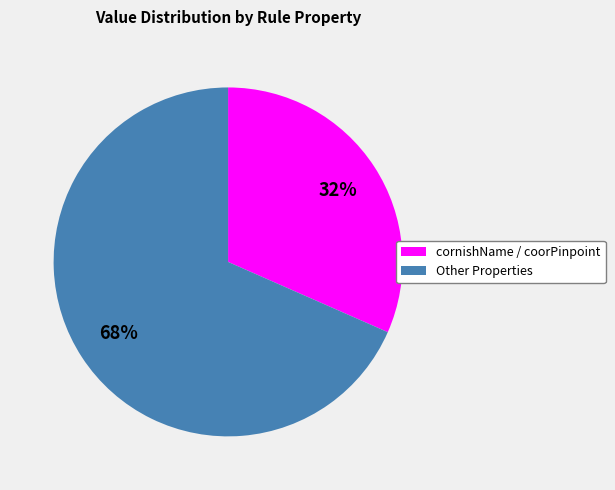

How many slices are in this pie chart?

2